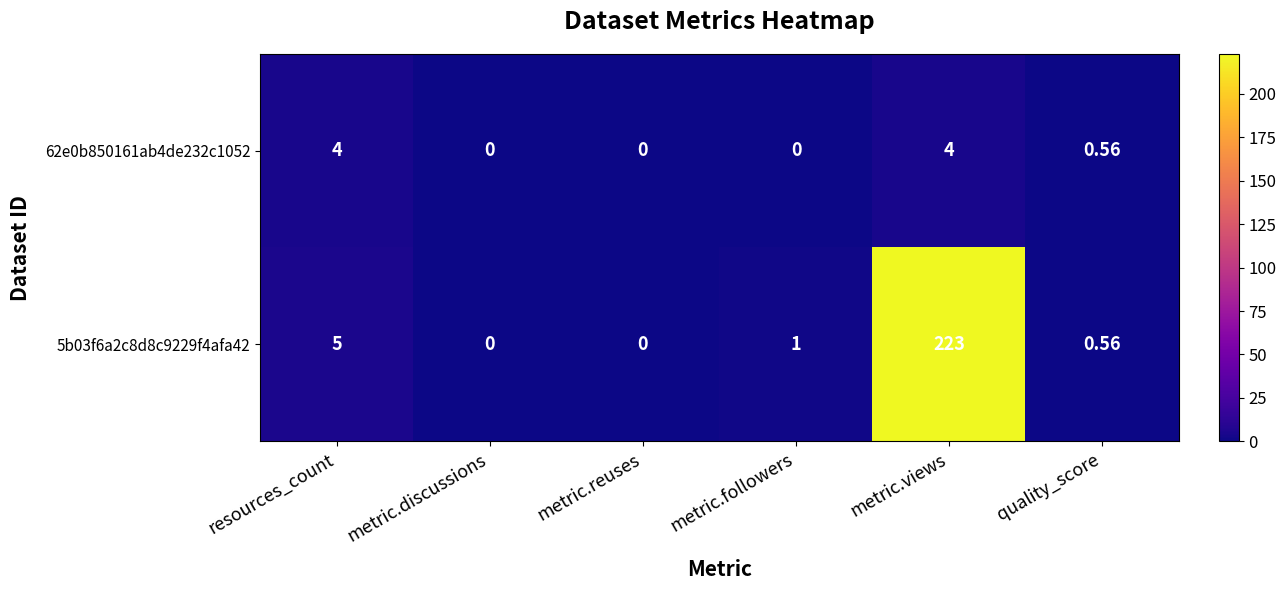

Which series changed the most between resources_count and quality_score?

5b03f6a2c8d8c9229f4afa42